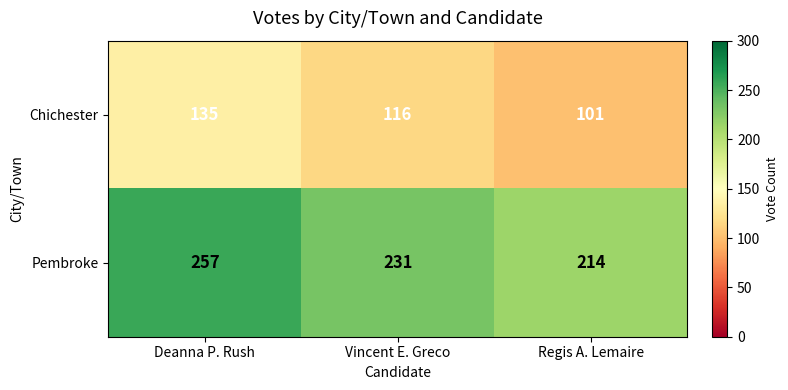

How many values in the Pembroke series are below 231?

1